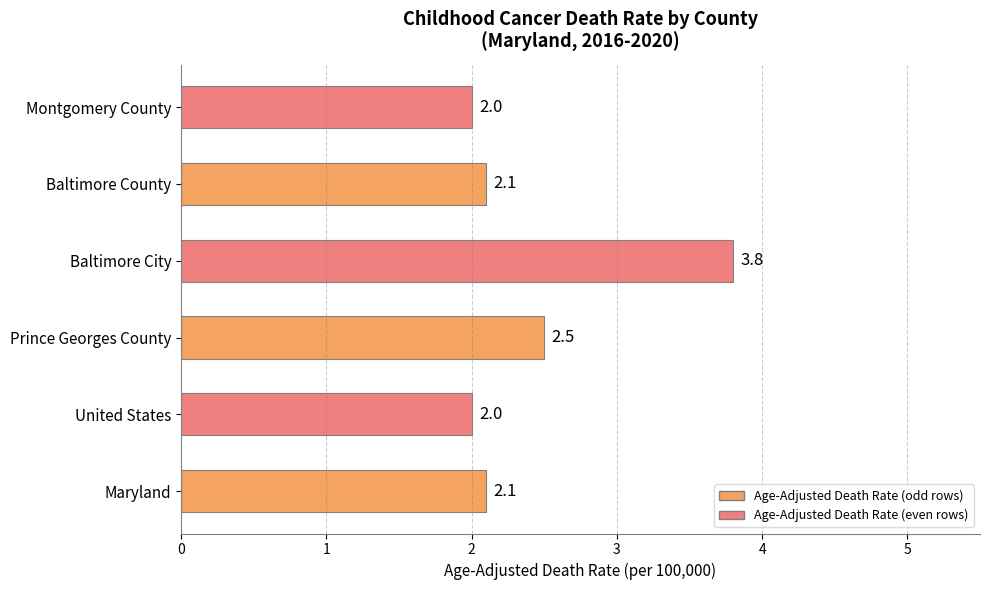

The value at United States is 1.2. True or false?

False